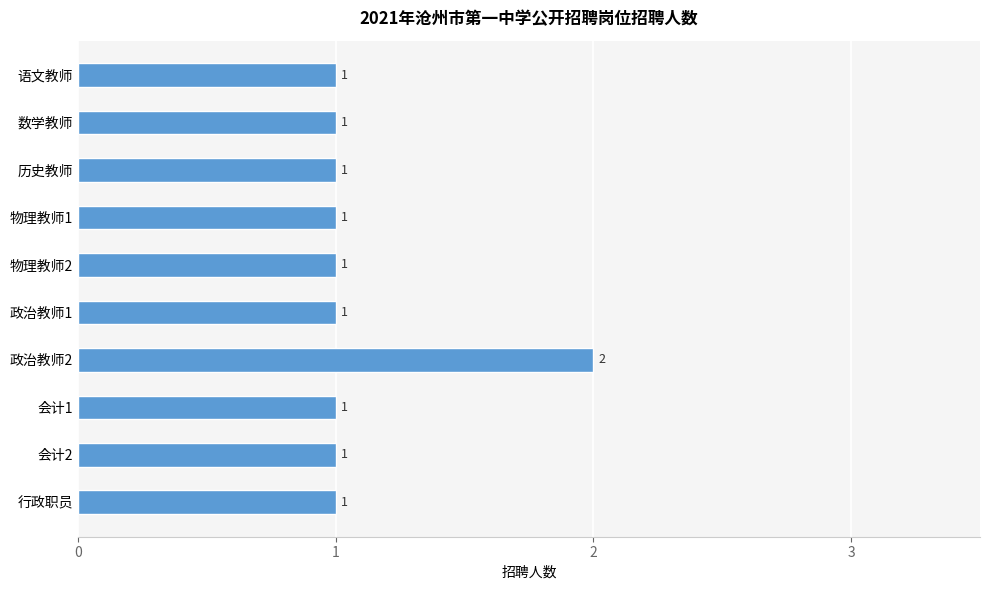

What is the difference between the maximum and minimum values?

1